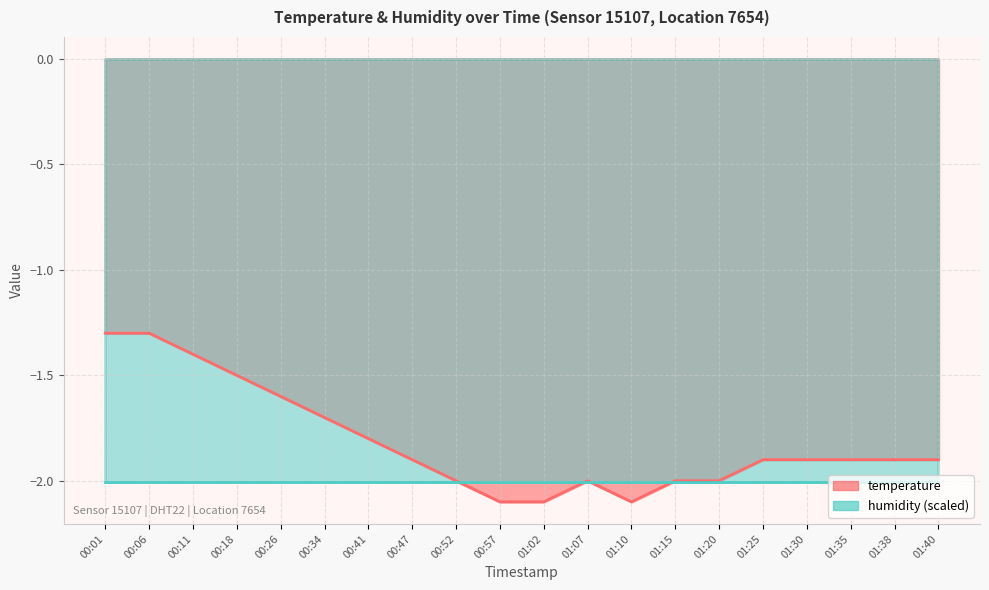

How many interior local peaks (higher than both neighbors) does the data have?

1